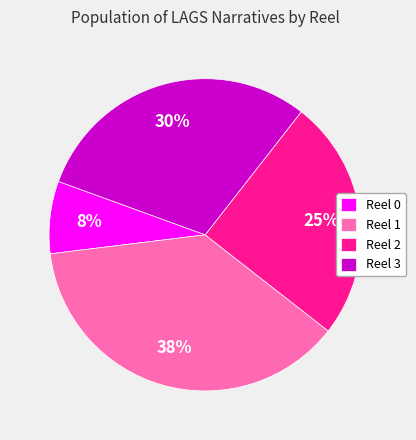

Is there any slice that represents more than half of the pie?

No